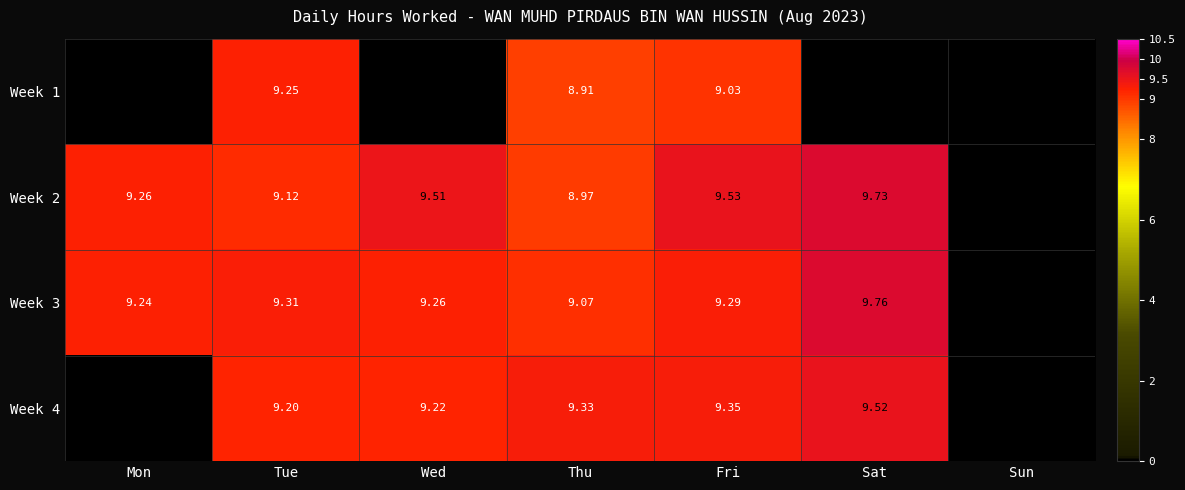

Which series has the largest range (max minus min)?

Week 3